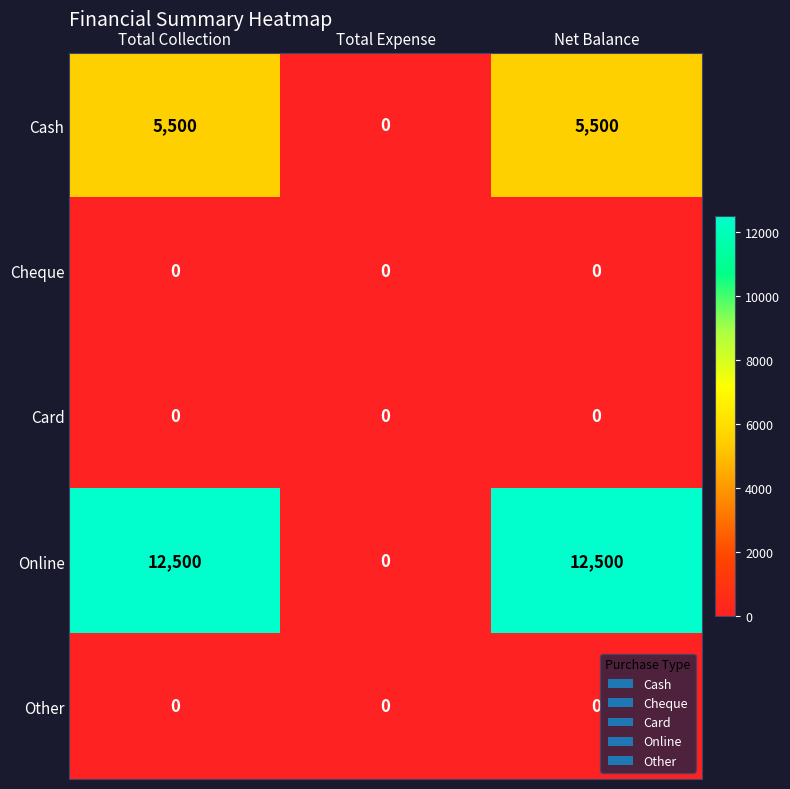

The value of Card at Total Collection is 0. True or false?

True